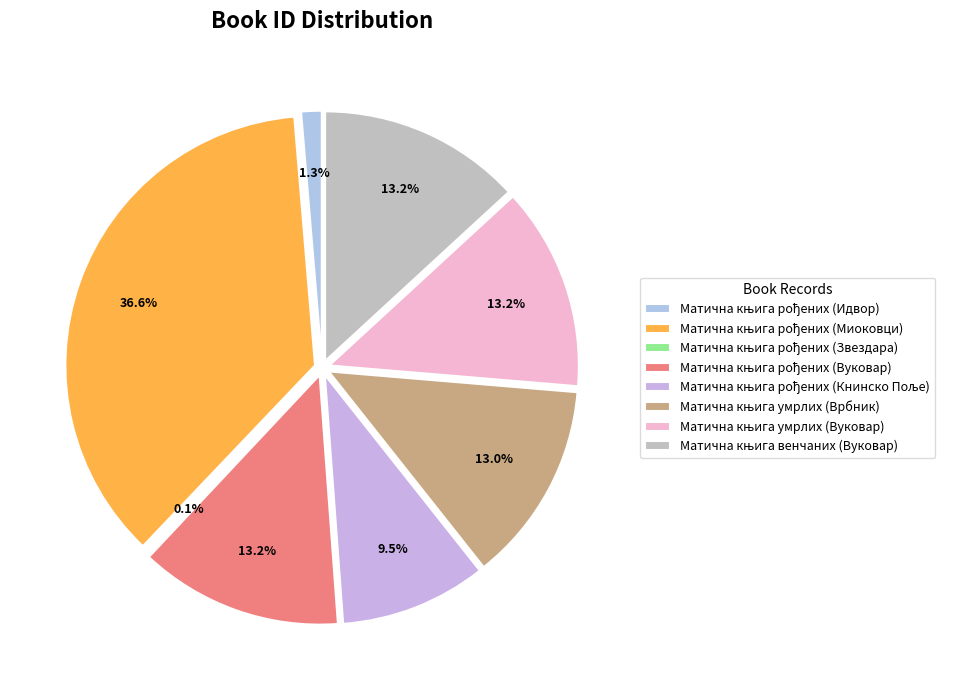

True or false: Матична књига умрлих (Врбник) accounts for 13% of the total.

True